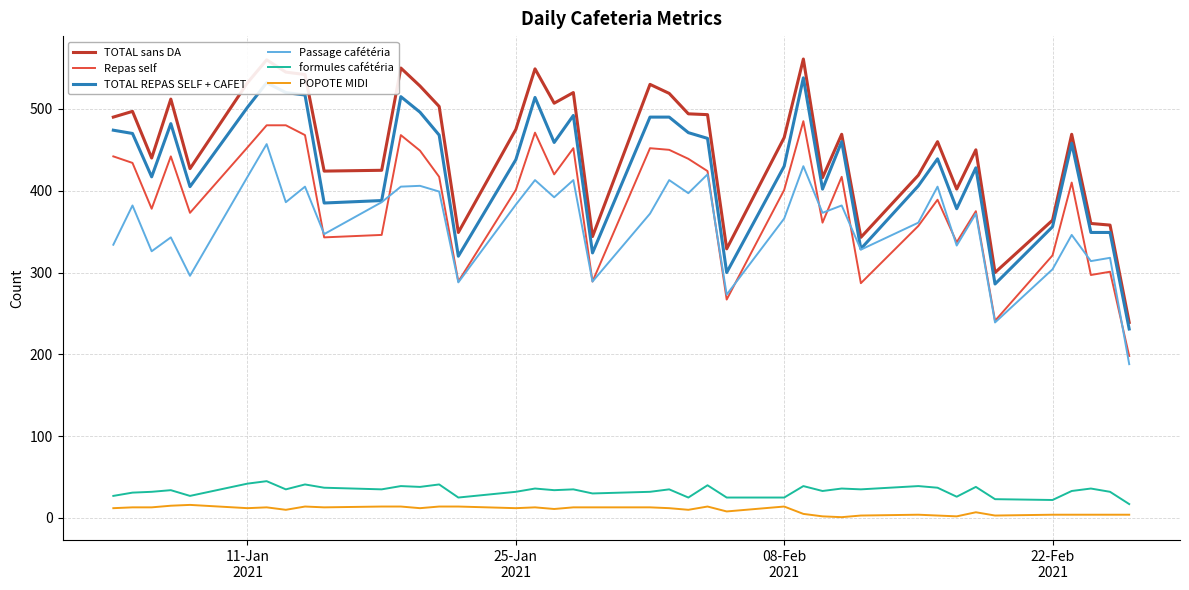

Which series has the largest total across all categories?

TOTAL sans DA